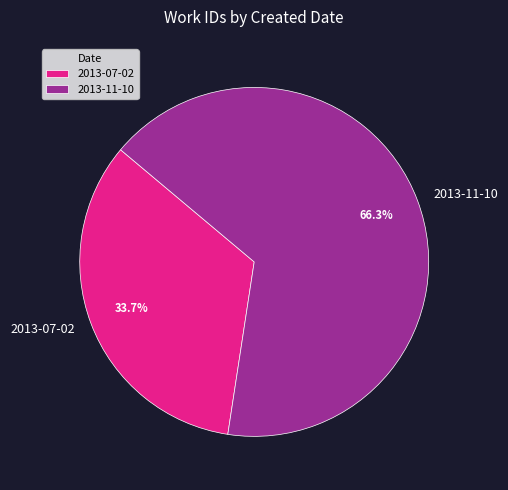

Do 2013-11-10 and 2013-07-02 together represent more than half of the pie?

Yes